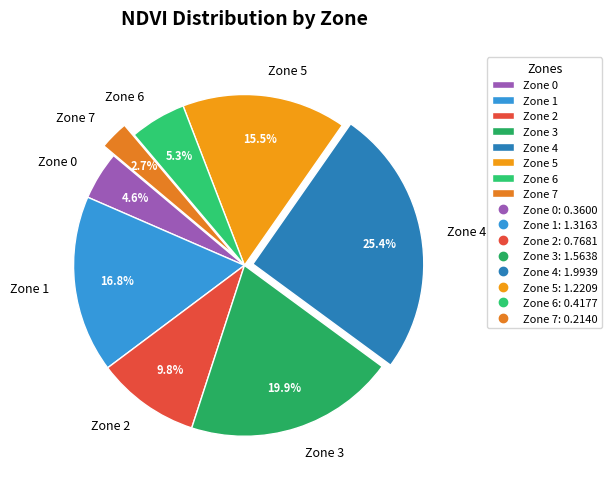

Approximately how many times larger is the value at Zone 0 compared to Zone 5?

0.3